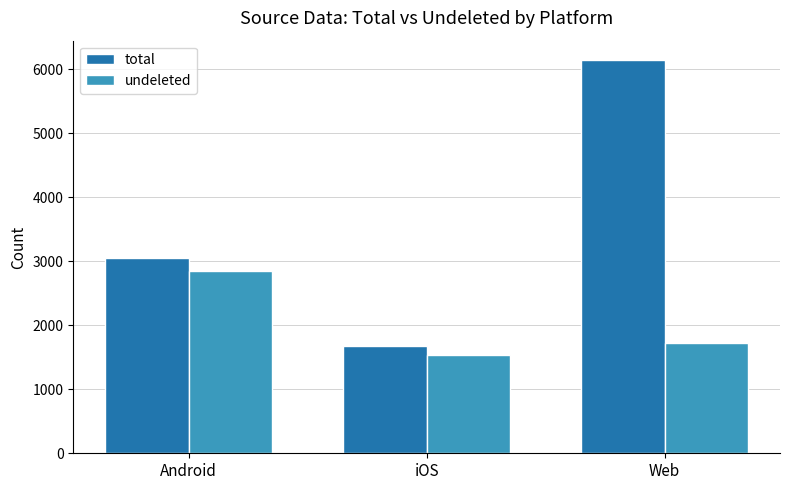

At which category is the sum across all series the highest?

Web